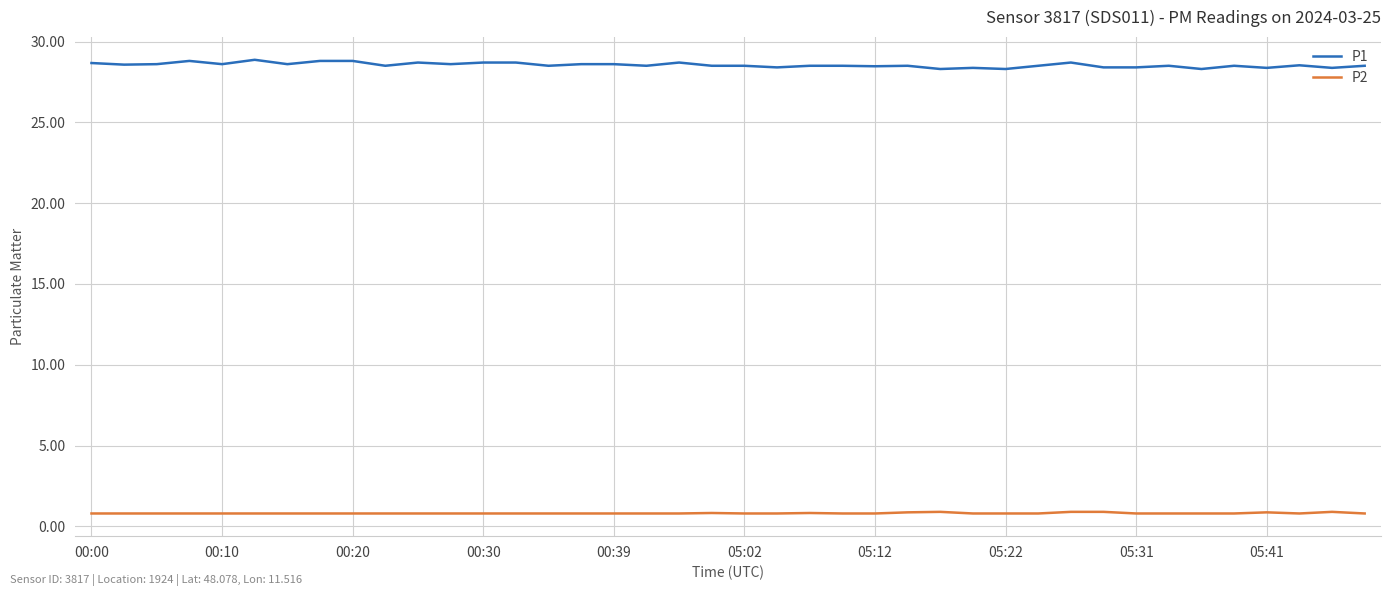

Is this an area chart (filled region under the line)?

No